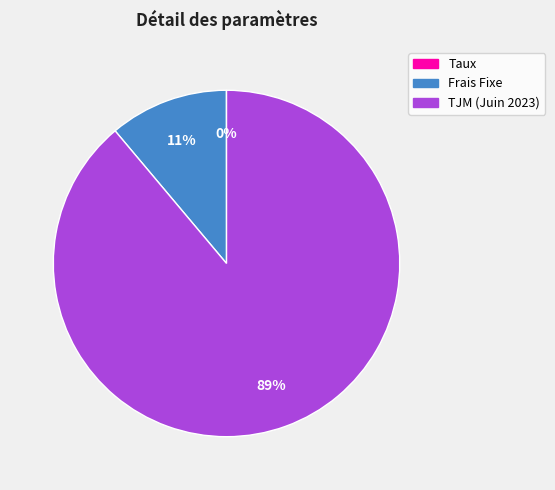

True or false: Frais Fixe accounts for 17% of the total.

False